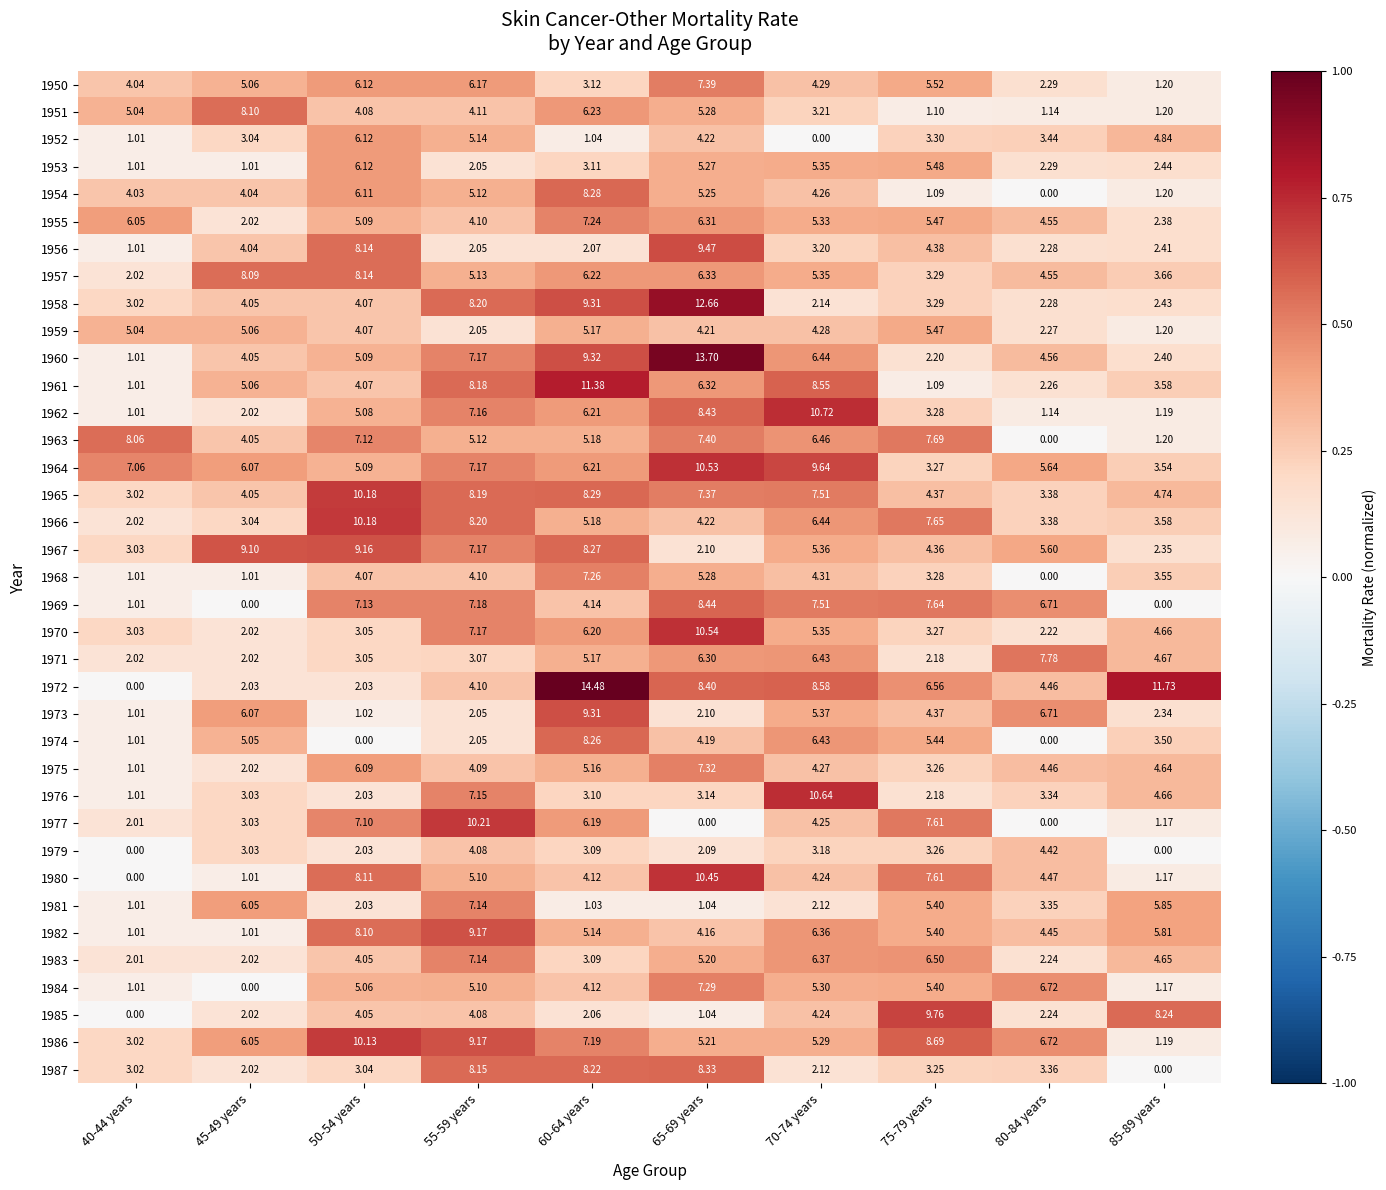

Which series changed the most between 65-69 years and 85-89 years?

1960